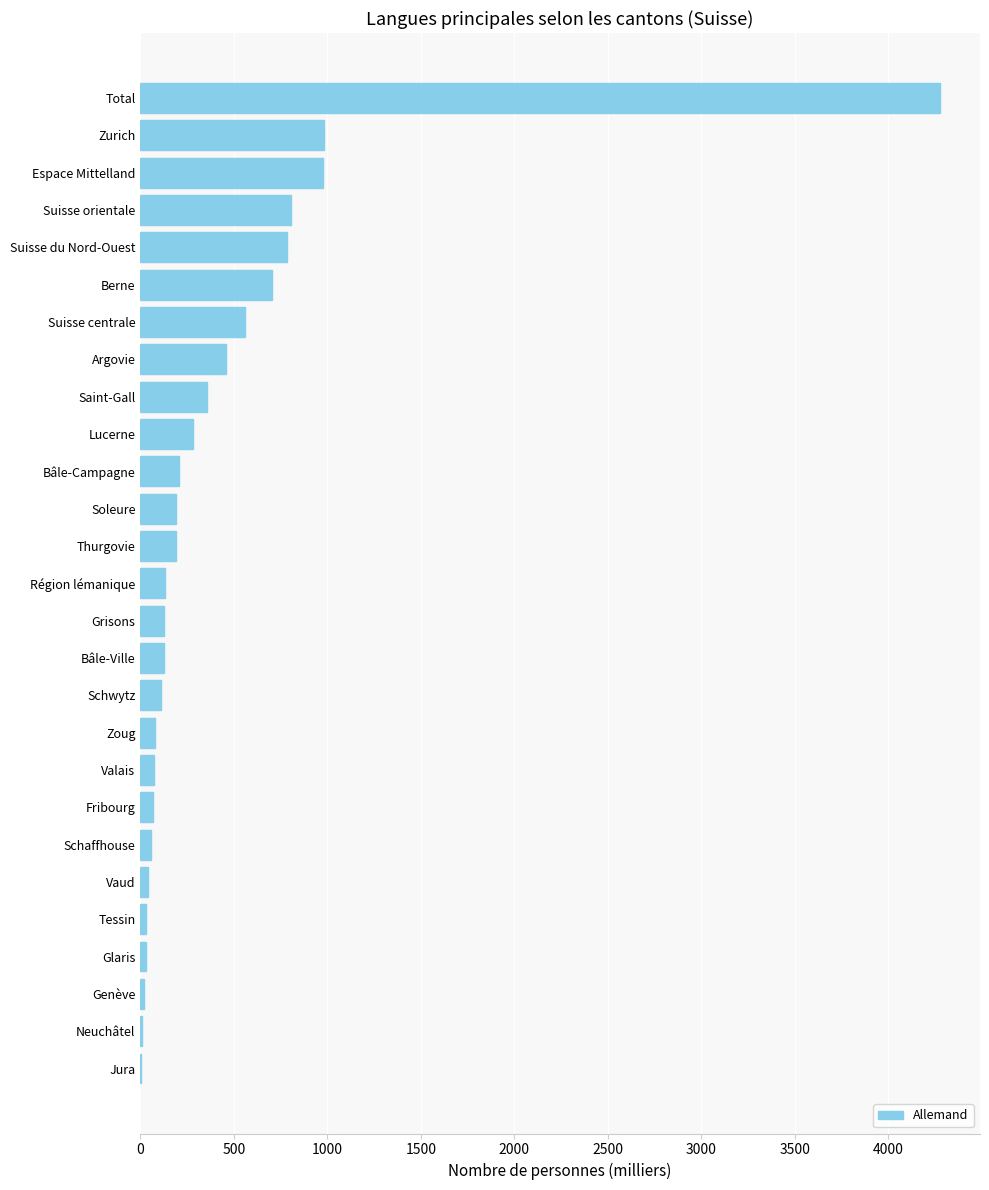

How many distinct data groups are displayed?

1